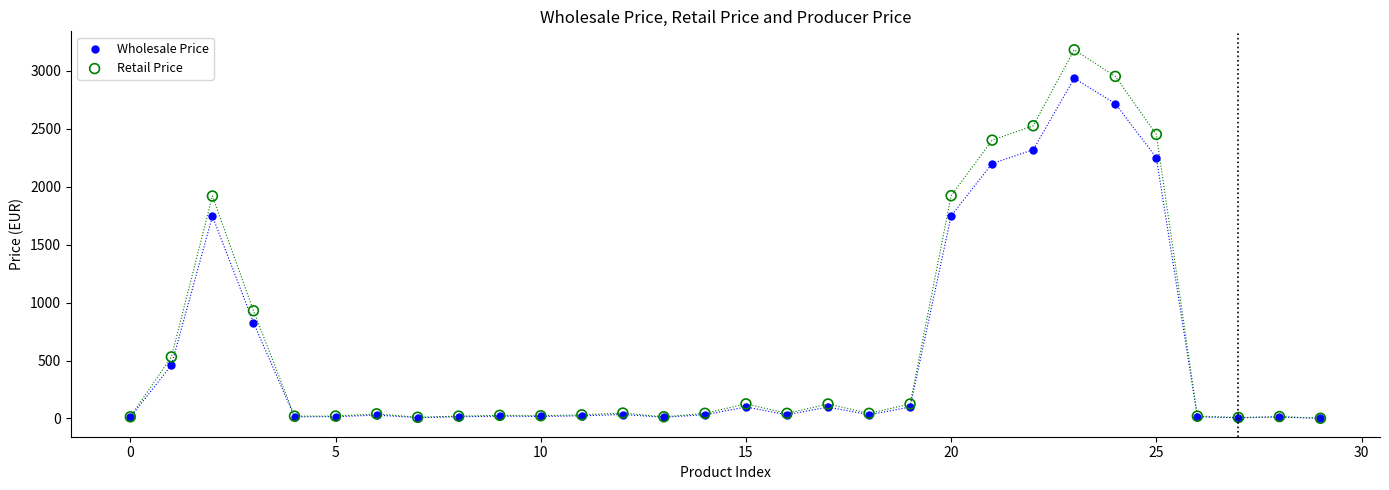

Which series has the largest Y range (max minus min)?

Retail Price